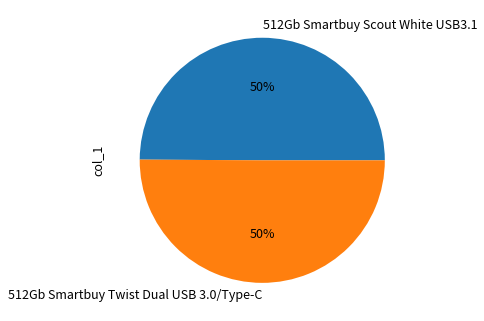

To the nearest percent, what is the average slice percentage?

50%